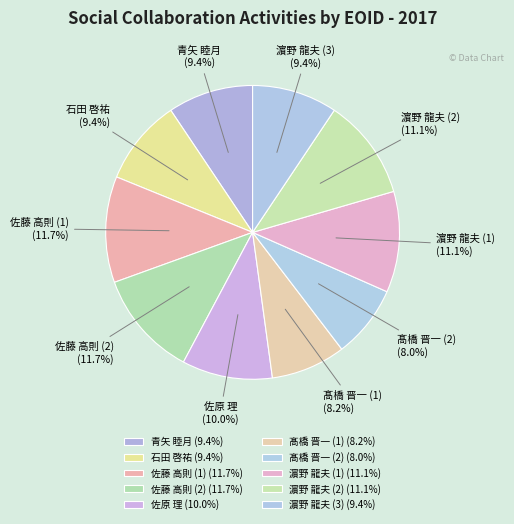

Approximately how many times larger is the value at 青矢 睦月 compared to 髙橋 晋一 (2)?

1.2